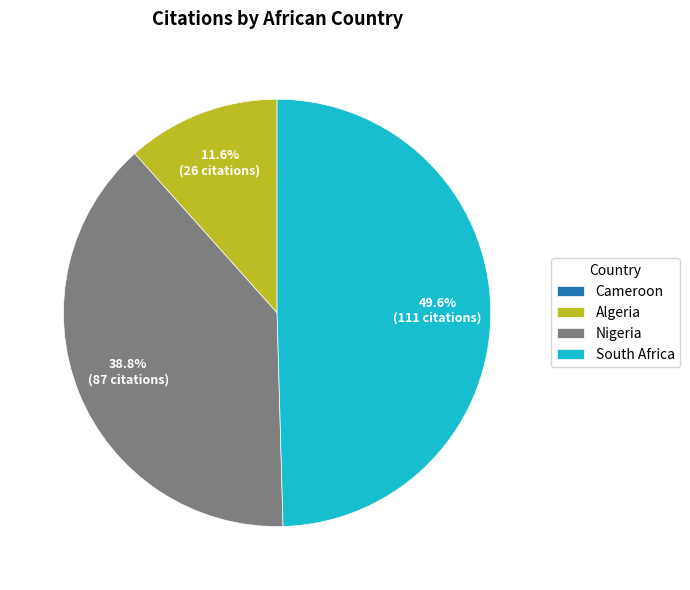

Is the sum of Nigeria and Algeria greater than half?

Yes